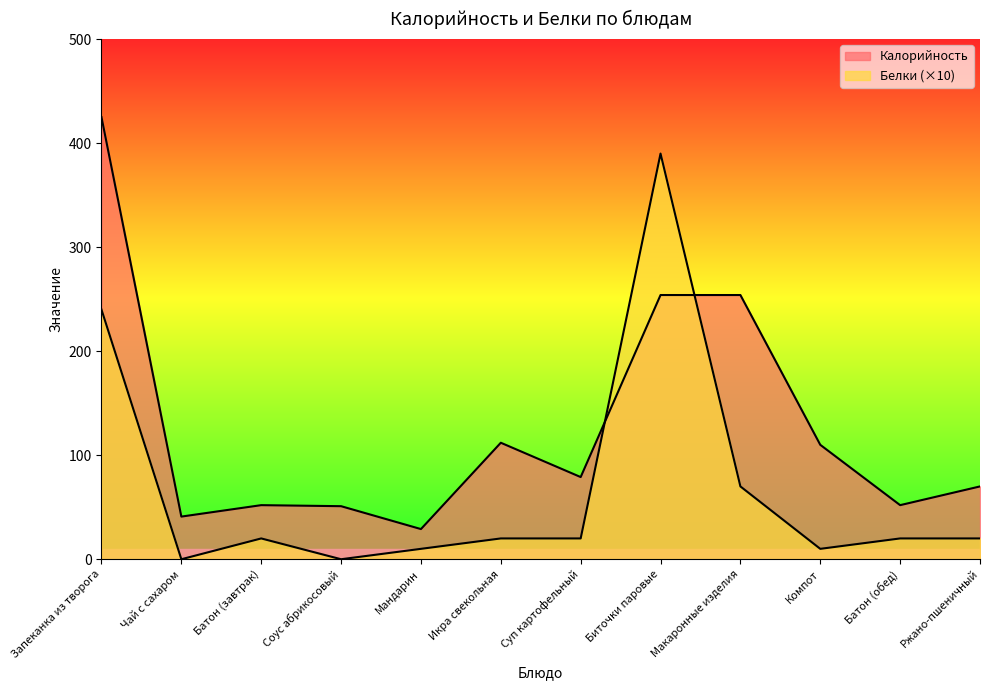

What is the difference between the maximum and minimum values in the Калорийность series?

396